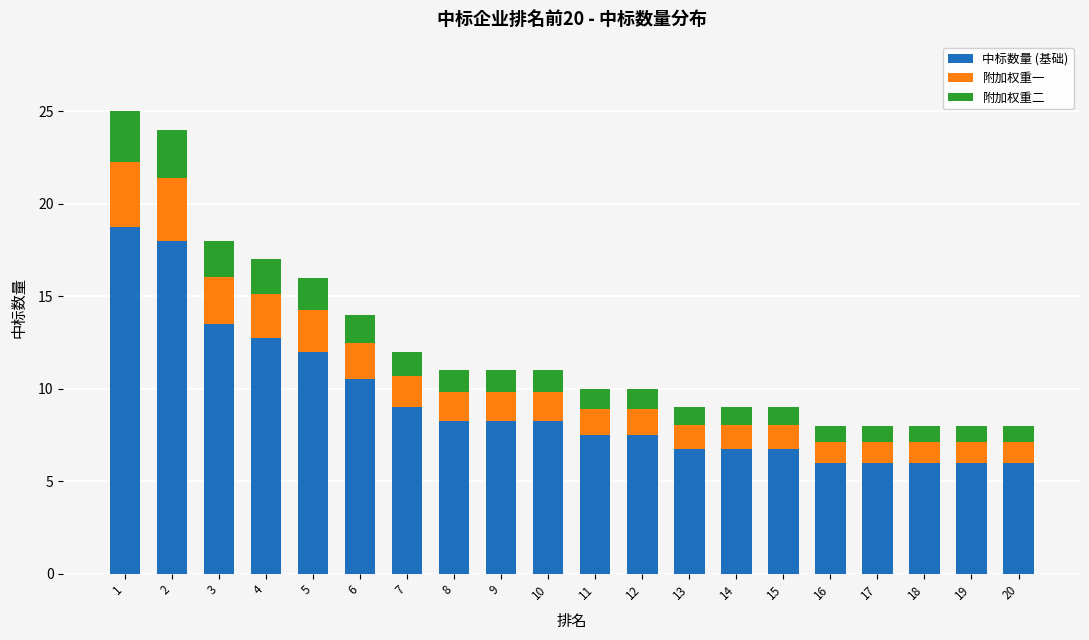

Are the bars grouped side by side (vs. stacked)?

No